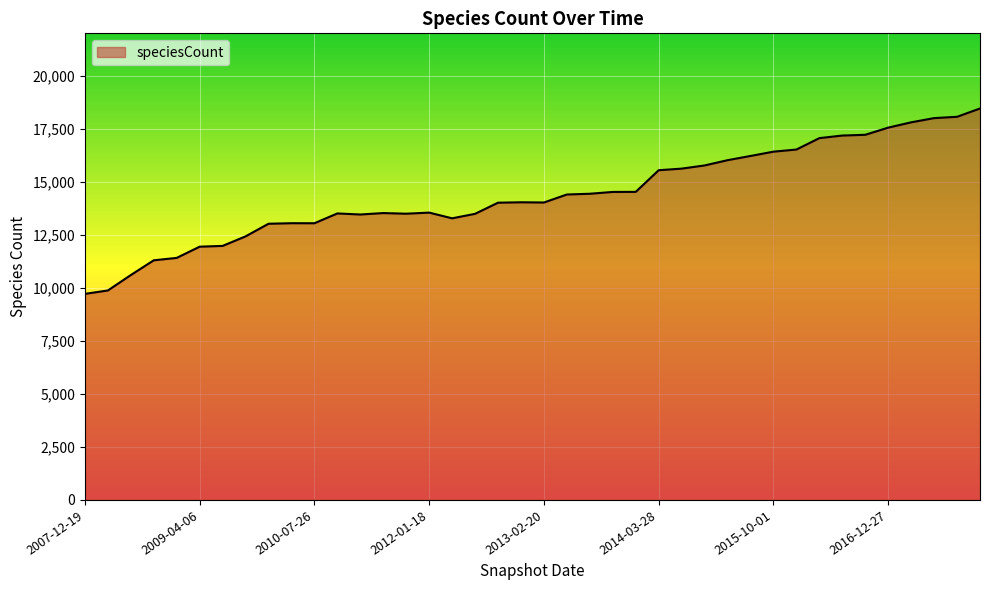

What is the minimum value shown in the chart?

9716